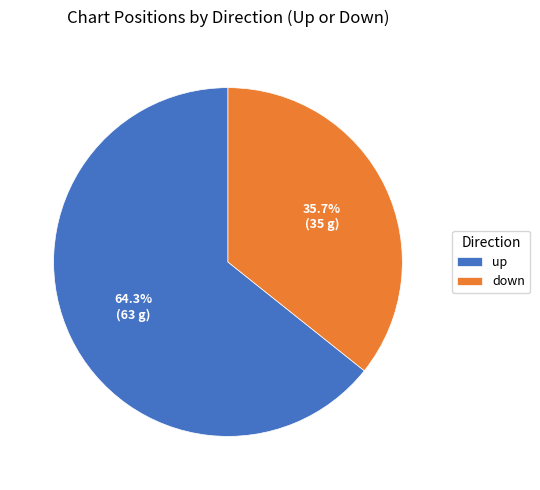

Count the number of slices in the pie.

2